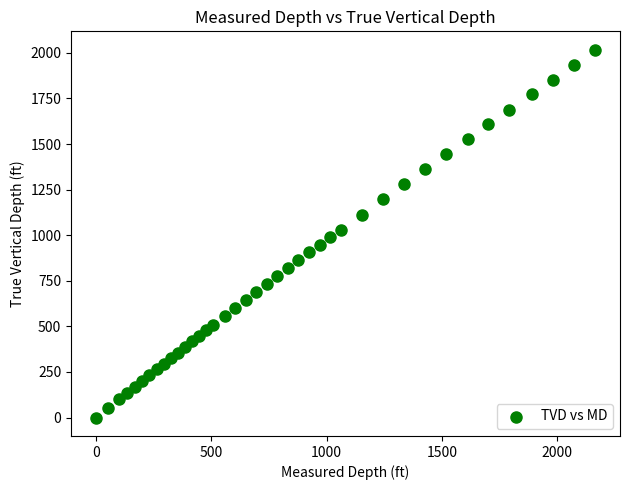

What is the range of Y values (max minus min)?

2017.2